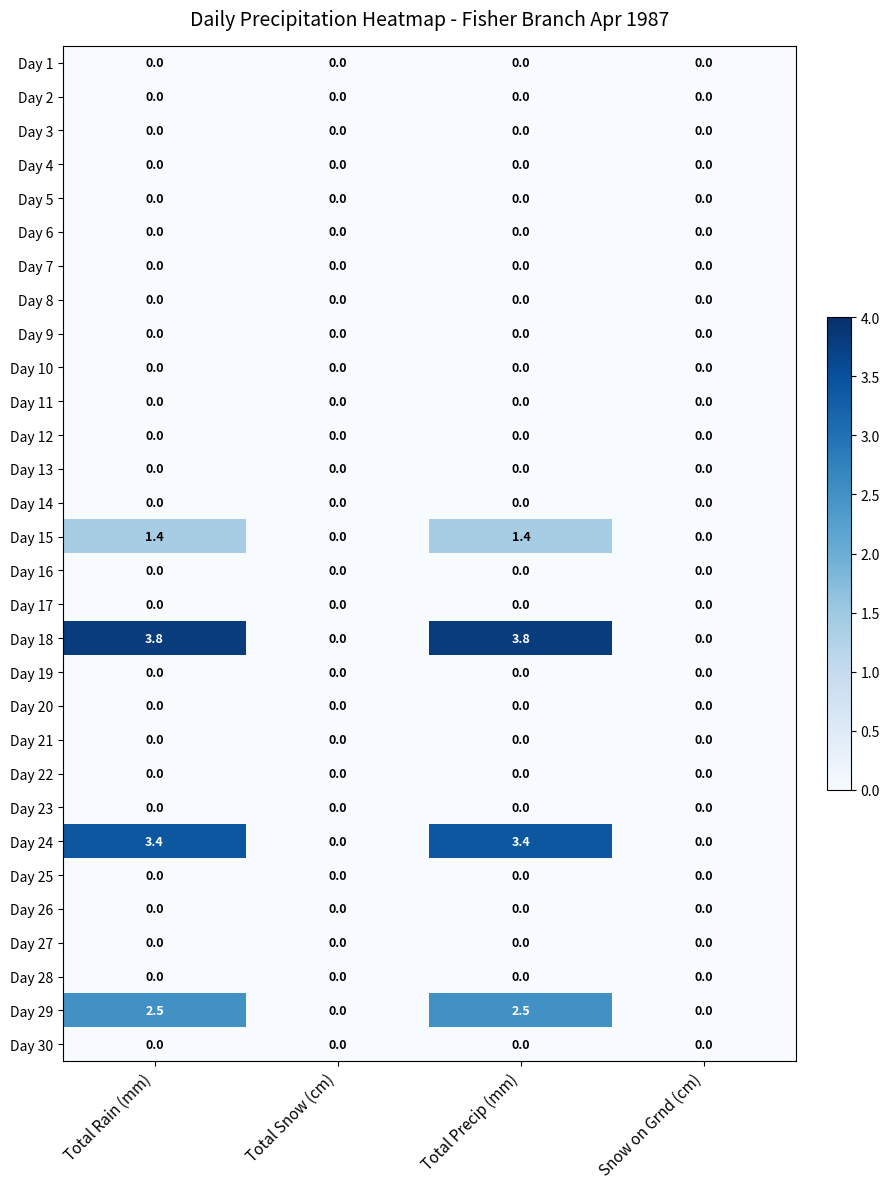

The value of Day 29 at Snow on Grnd (cm) is 0.0. True or false?

True